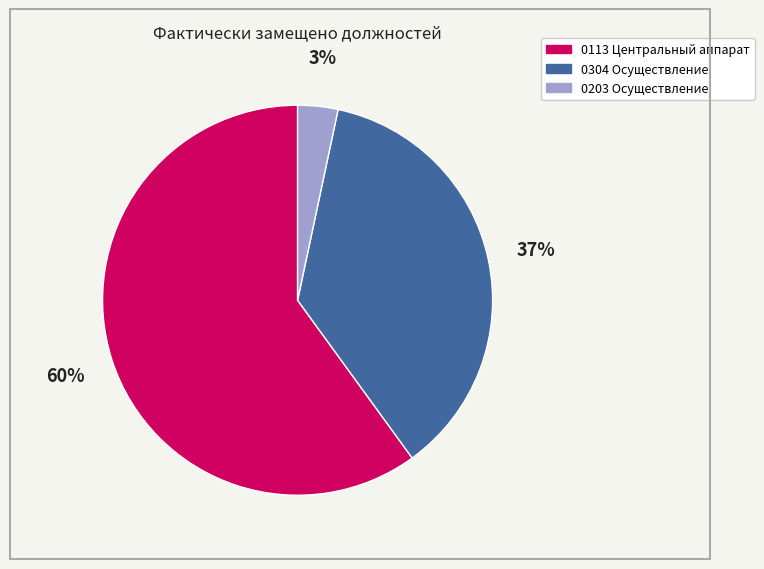

To the nearest percent, what is the combined percentage of 0304 Осуществление and 0113 Центральный аппарат?

97%